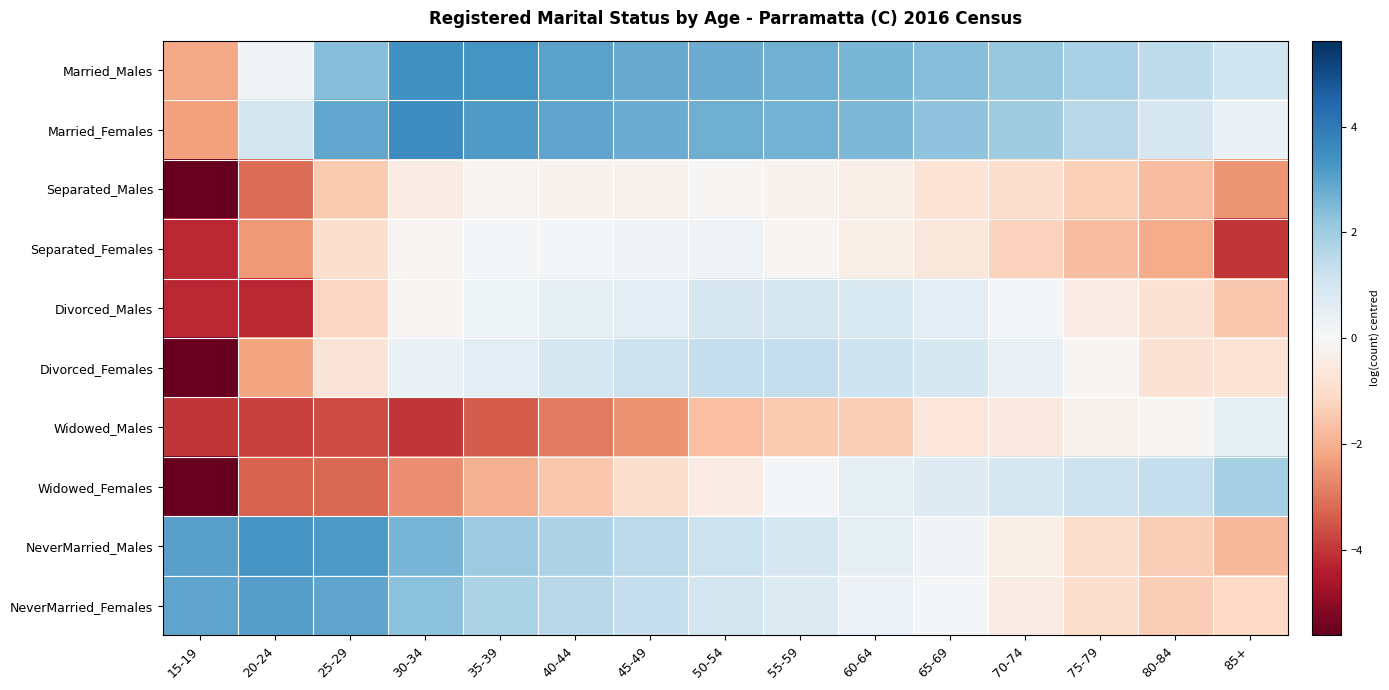

What is the smallest value displayed?

-5.6